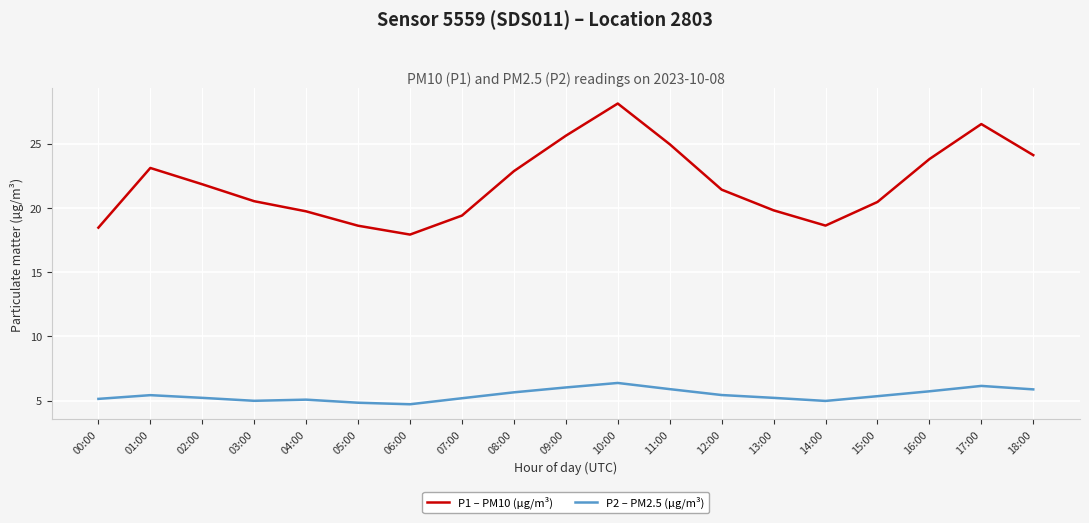

What position from the right is 07:00?

12